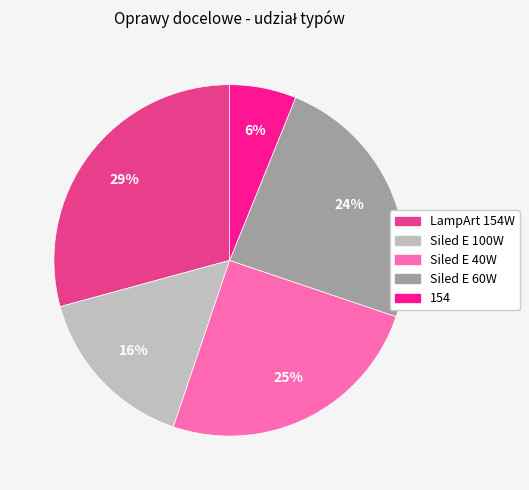

What is the ratio of the value at Siled E 60W to the value at Siled E 100W?

1.5